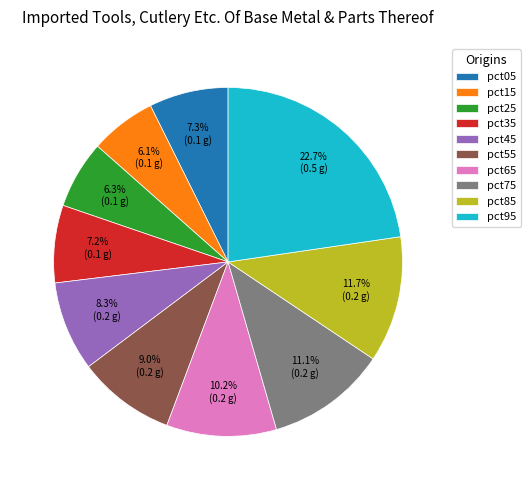

How many segments does this pie chart have?

10